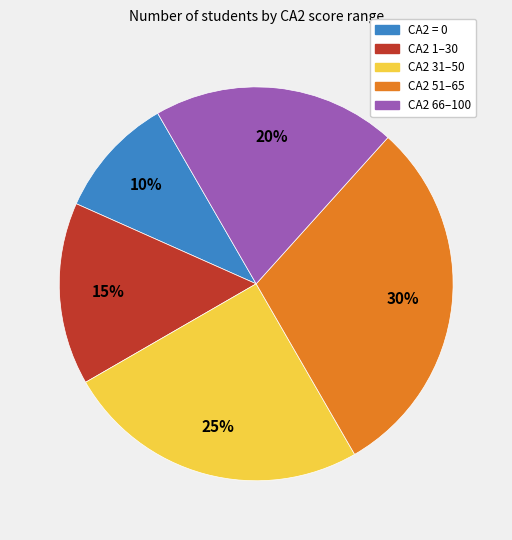

To the nearest percent, what is the difference between the largest and smallest slice percentages?

20%